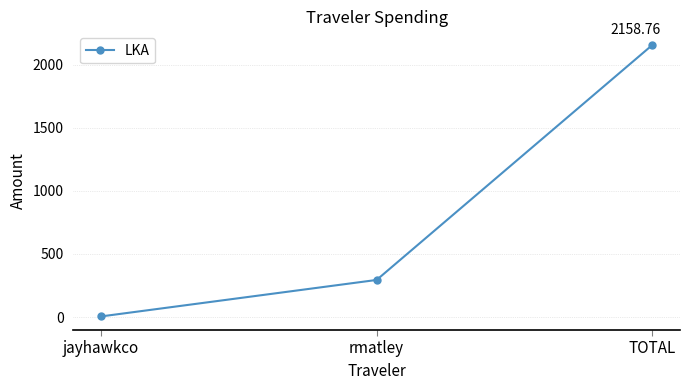

What is the label of the 1st point from the left?

jayhawkco